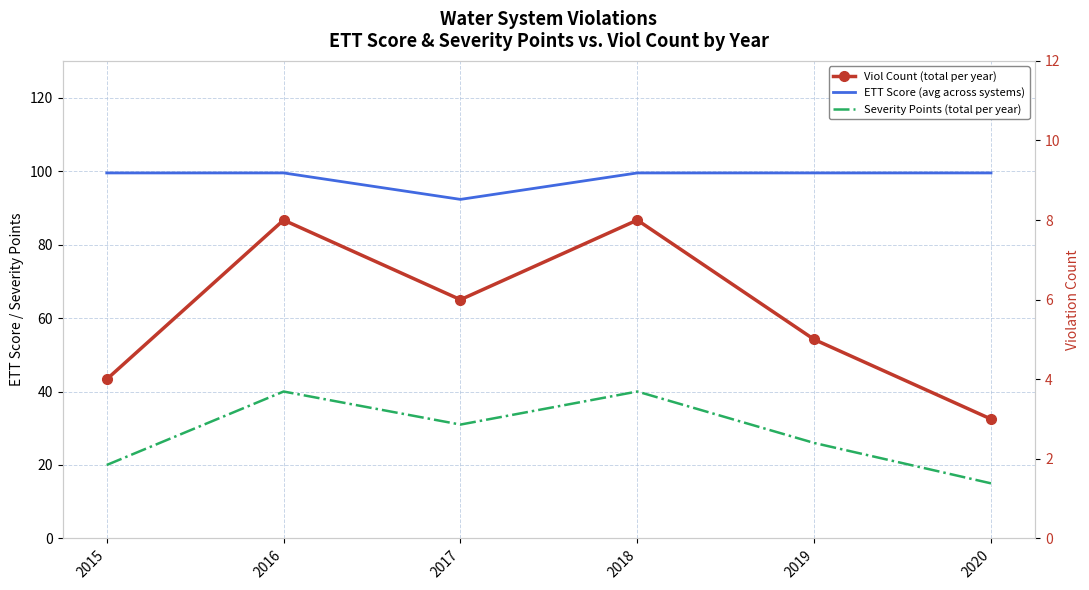

What is the sum of the Severity Points (total per year) values at 2015 and 2018?

60.0